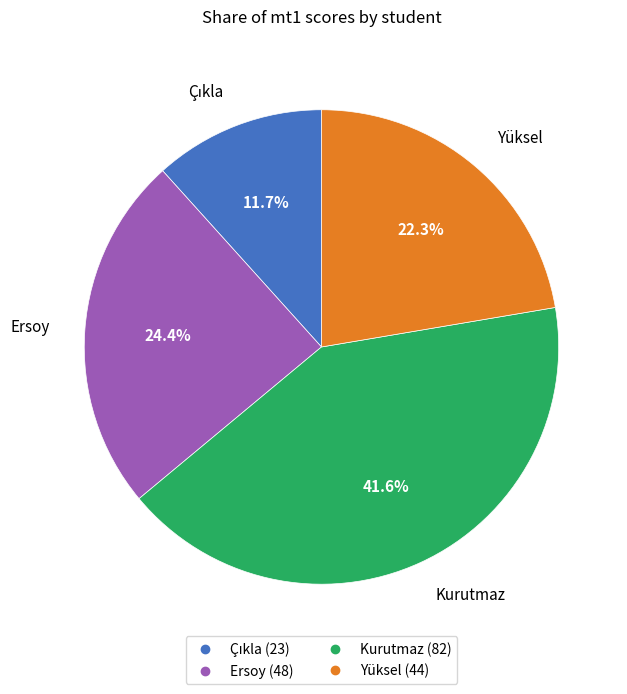

What is the largest slice in the pie chart?

Kurutmaz